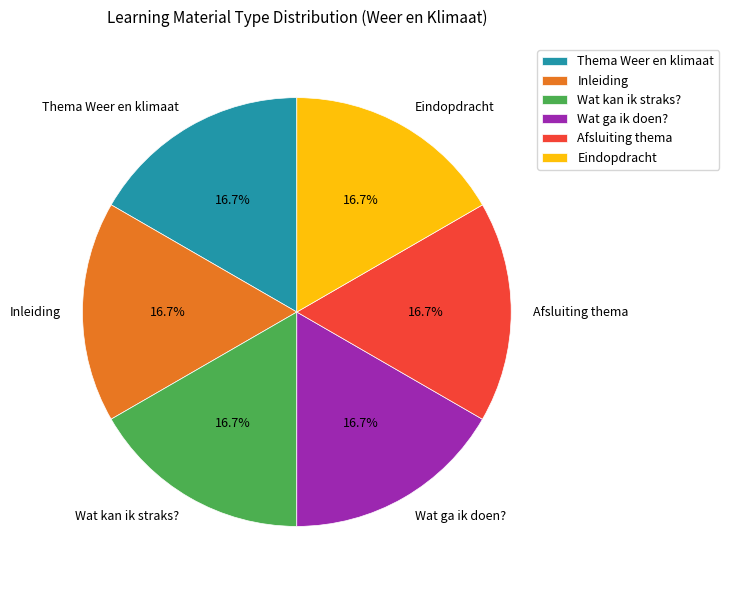

What percentage is the Wat kan ik straks? slice, to the nearest percent?

17%